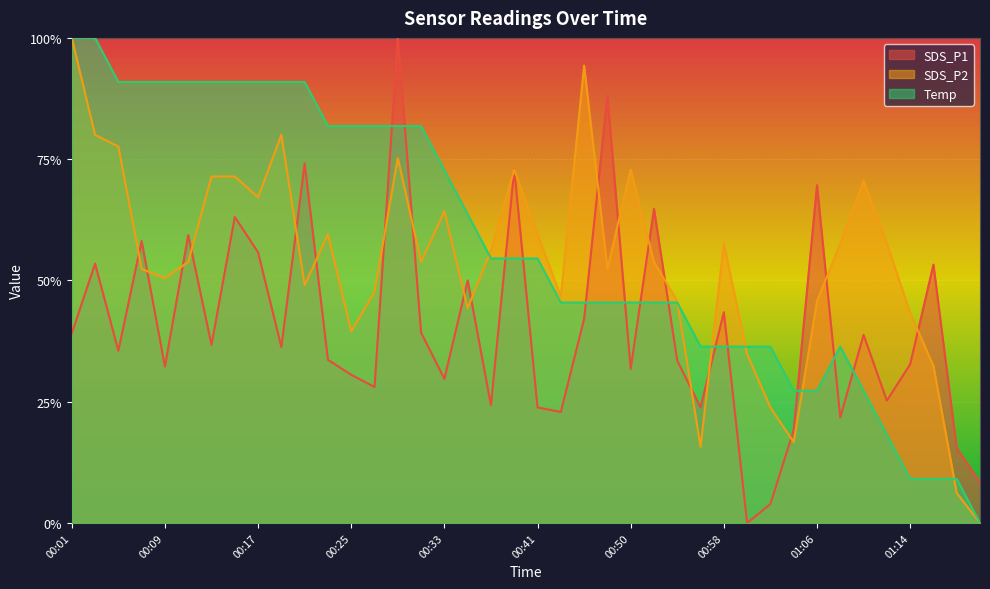

List the series in order of their peak value, lowest first.

SDS_P1, SDS_P2, Temp